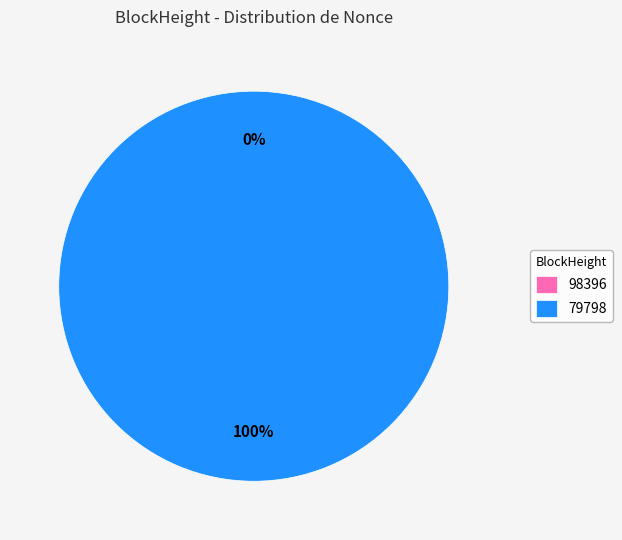

To the nearest percent, what percentage of the pie is 79798?

100%